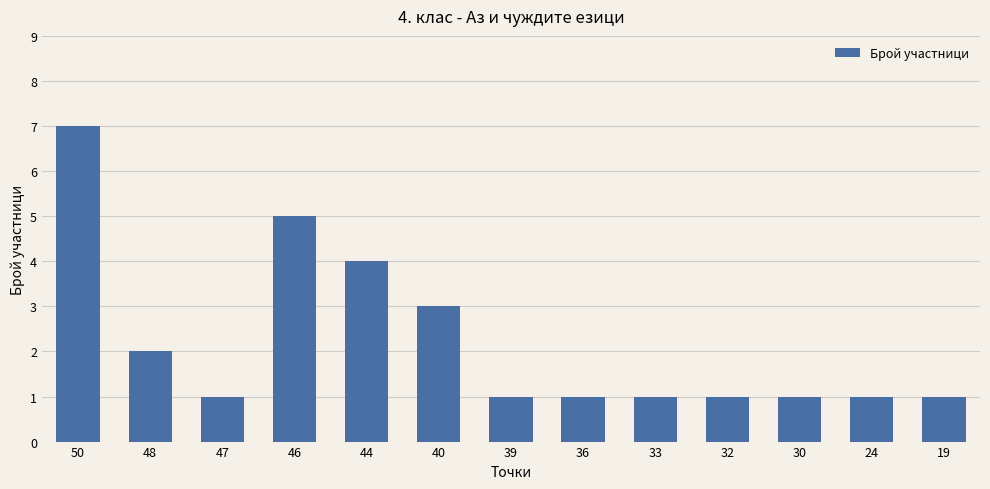

The value at 19 is 2. True or false?

False